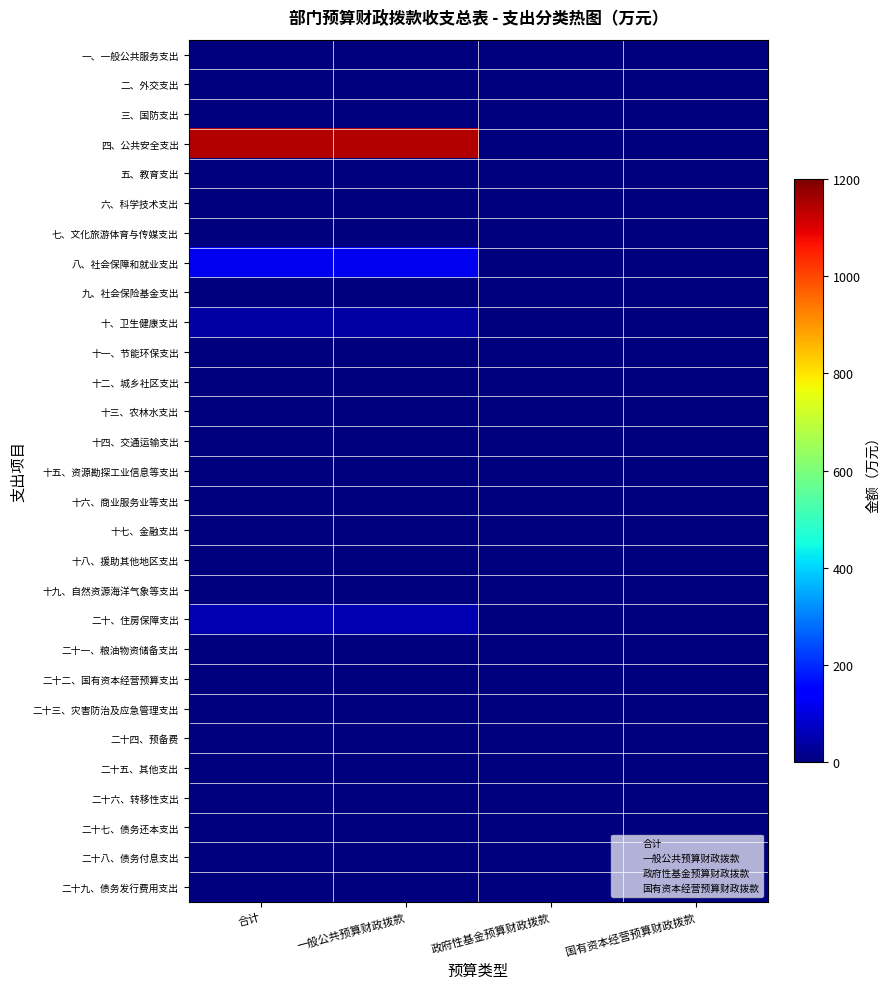

Which has a higher value, 合计 or 国有资本经营预算财政拨款?

合计